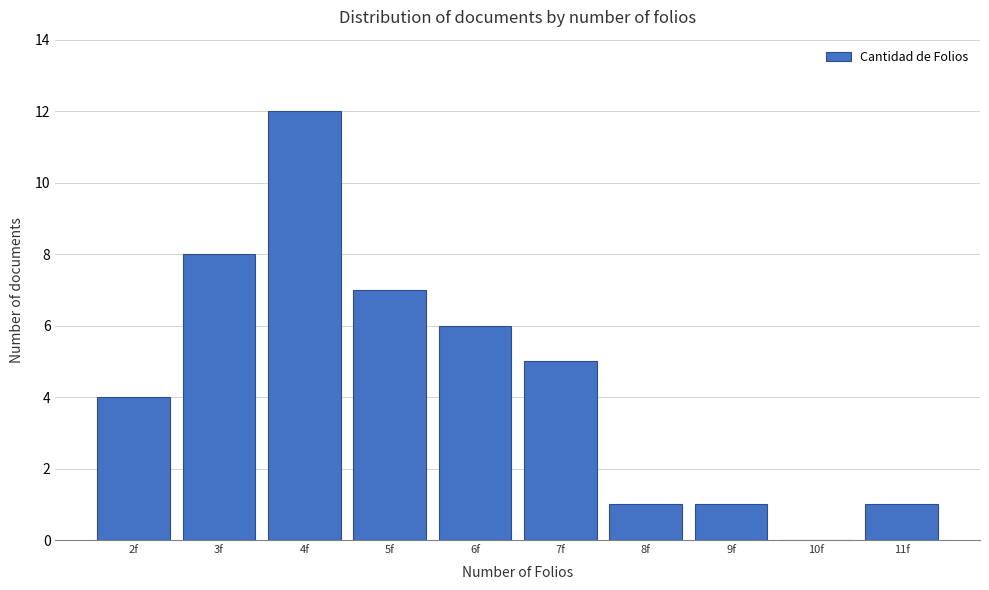

Reading left to right, list every bar in this chart as the range it spans on the x-axis followed by its height. The values are not printed on the chart, so give them approximately, as read against the axis.

1.5 to 2.5: 4
2.5 to 3.5: 8
3.5 to 4.5: 12
4.5 to 5.5: 7
5.5 to 6.5: 6
6.5 to 7.5: 5
7.5 to 8.5: 1
8.5 to 9.5: 1
9.5 to 10.5: 0
10.5 to 11.5: 1